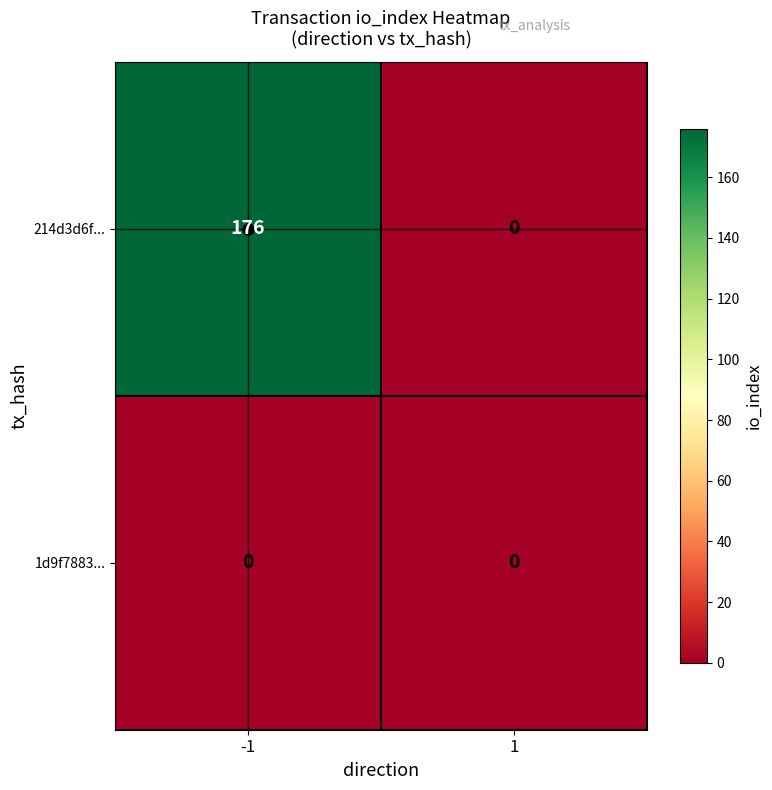

Rank the categories by 214d3d6f... value from lowest to highest.

1, -1